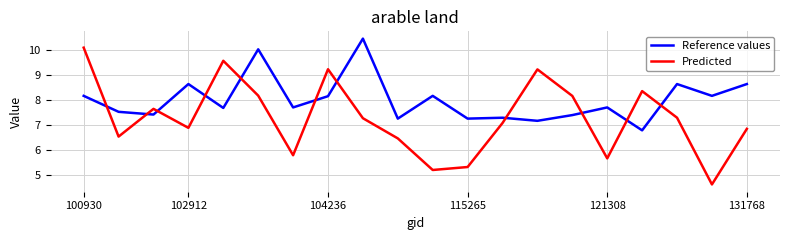

List the series in order of their overall mean, highest first.

Reference values, Predicted